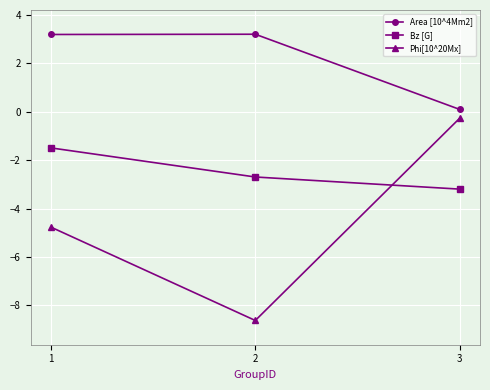

The value of Phi[10^20Mx] at 2 is -5.9. True or false?

False